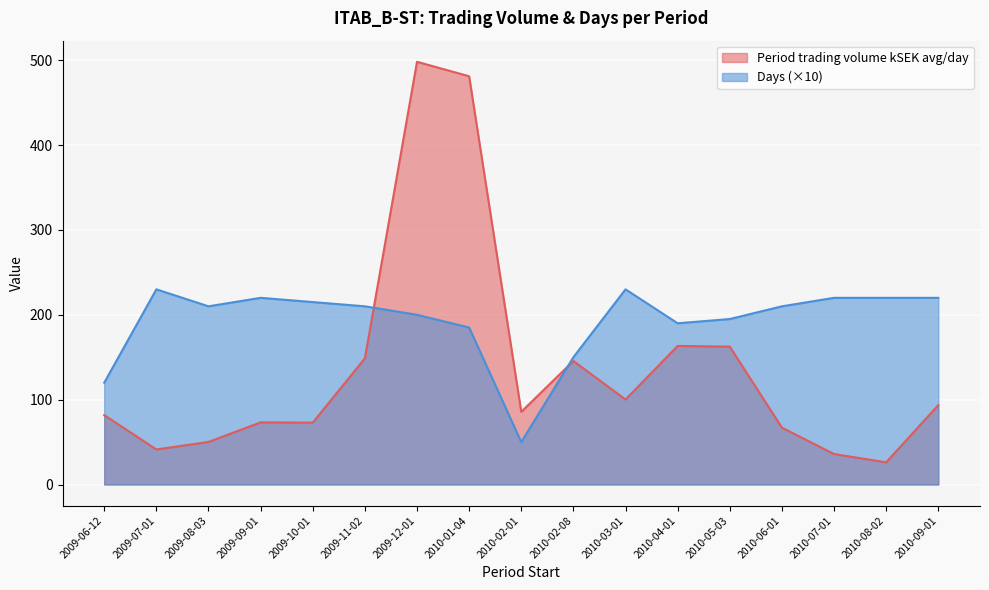

Does the chart display data point markers on the line(s)?

No